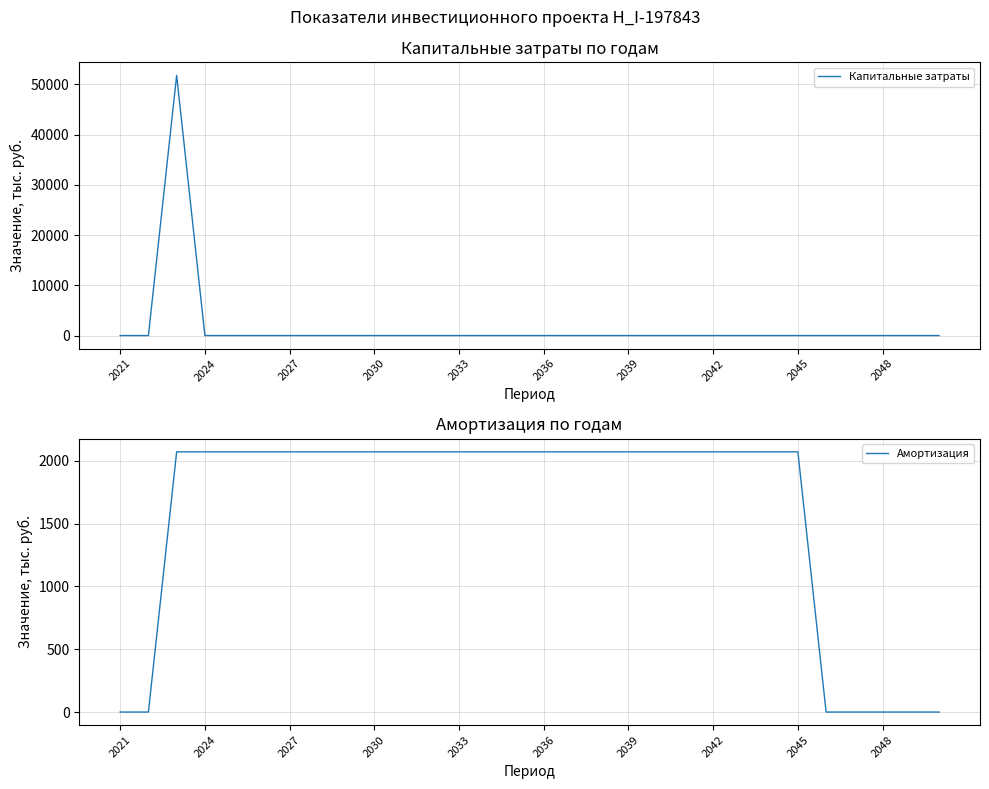

How many lines are shown in the chart?

2